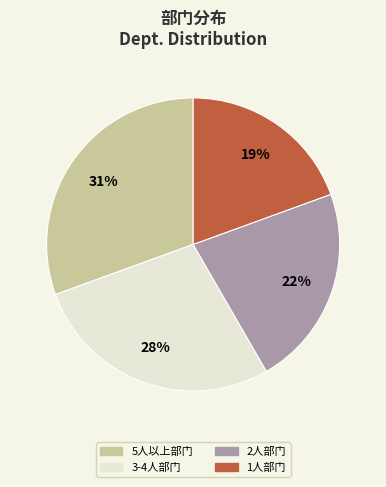

Count the number of slices in the pie.

4